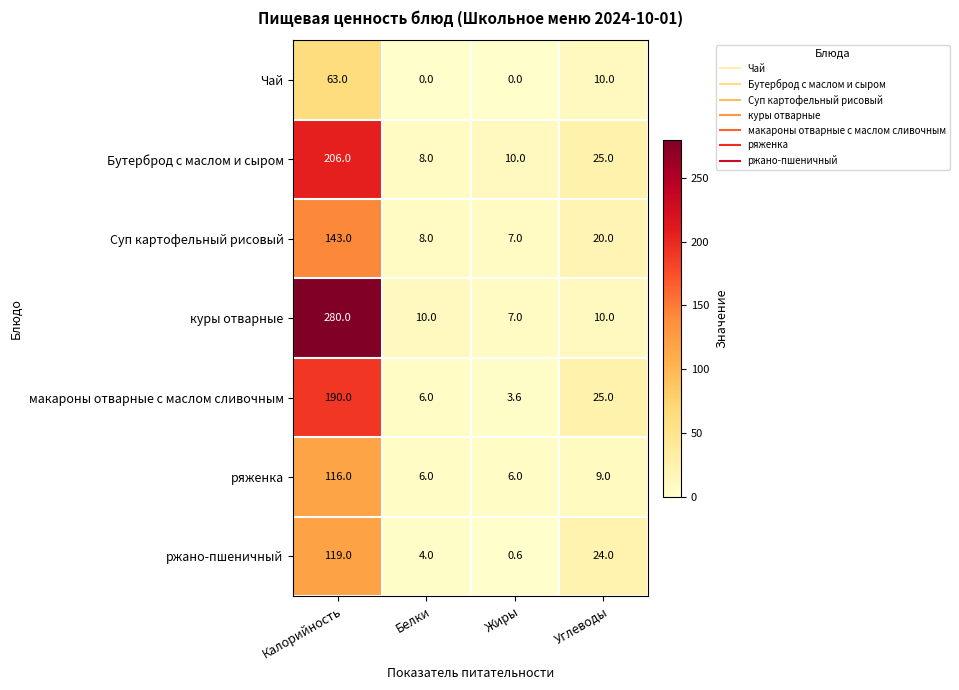

Rank the series at Калорийность from highest to lowest value.

куры отварные, Бутерброд с маслом и сыром, макароны отварные с маслом сливочным, Суп картофельный рисовый, ржано-пшеничный, ряженка, Чай